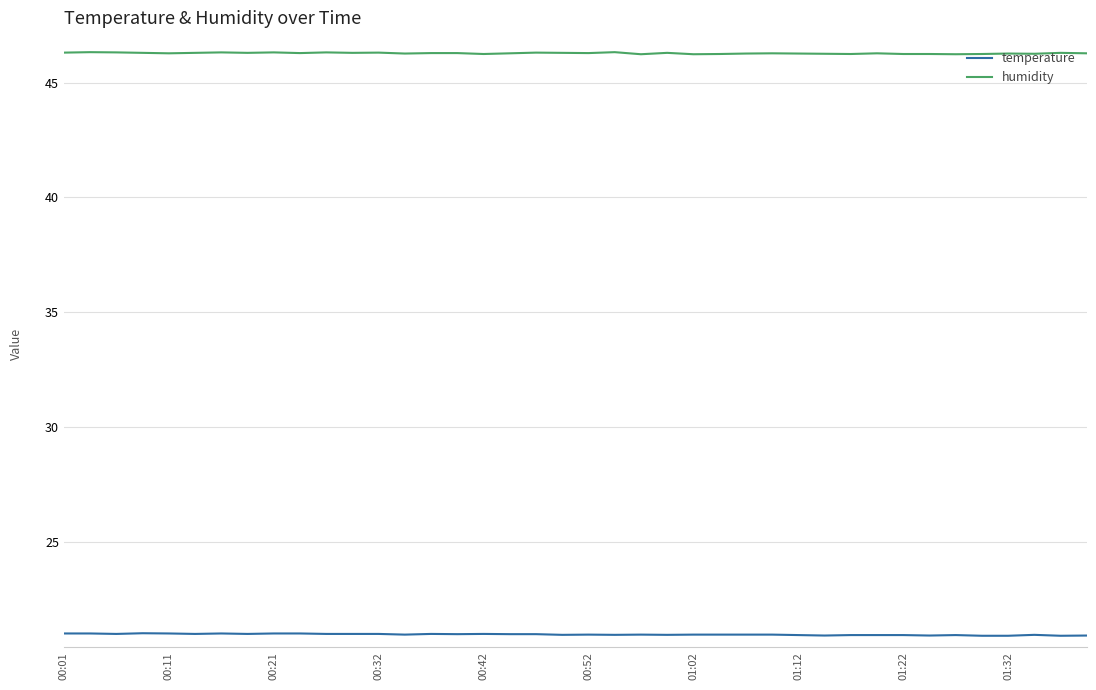

True or false: temperature and humidity cross at least once.

False